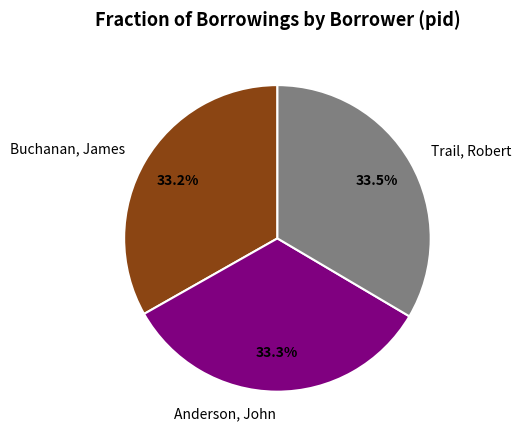

Rank the categories by value from lowest to highest.

Buchanan, James, Anderson, John, Trail, Robert